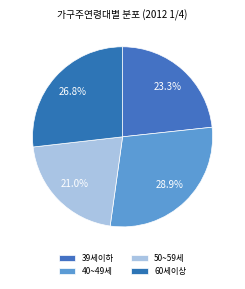

Combined, what portion of the pie is 50~59세 and 60세이상?

47.8%